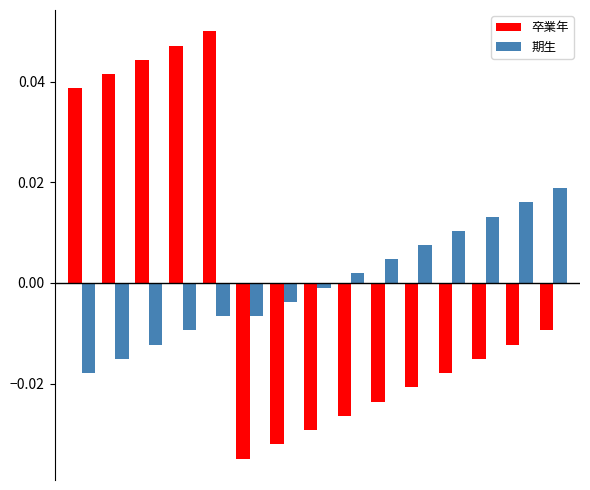

How many data points in 期生 are above 0?

7